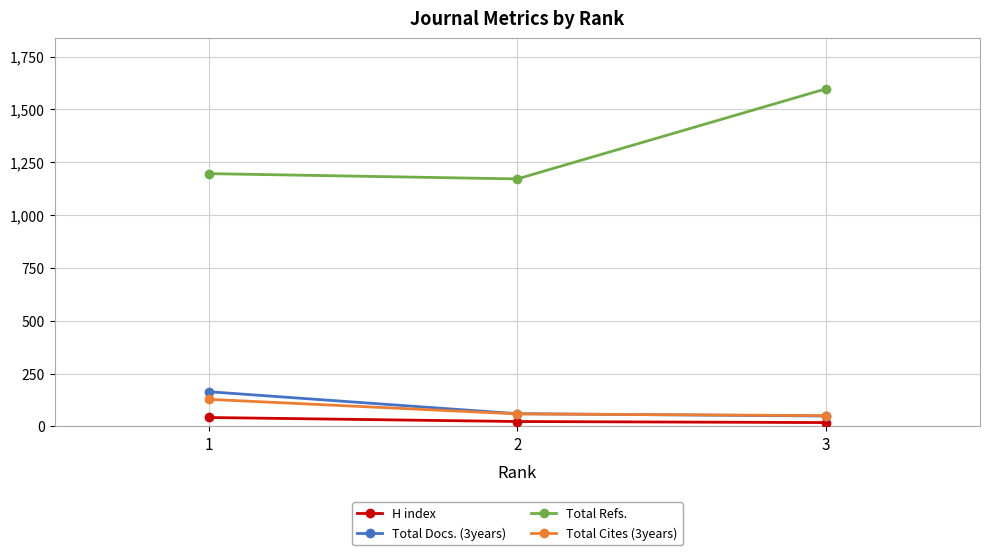

What is the value of the Total Docs. (3years) point at the 3rd from the left?

49